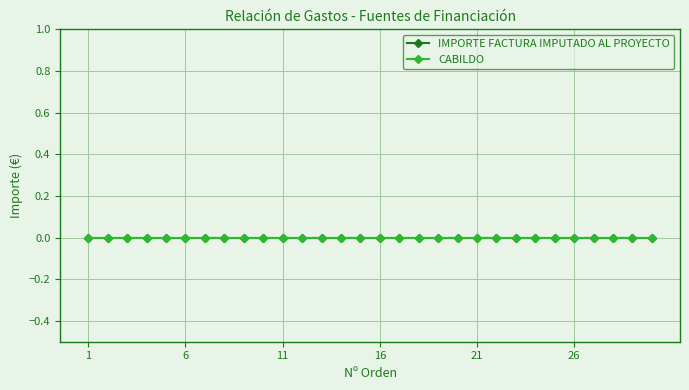

The CABILDO series shows 0 at 4. True or false?

True